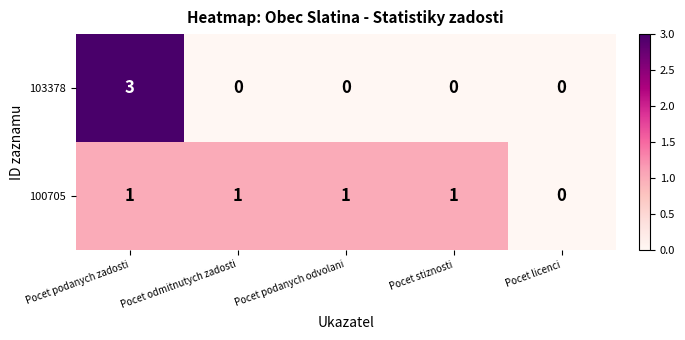

The value of 103378 at Pocet stiznosti is 0. True or false?

True